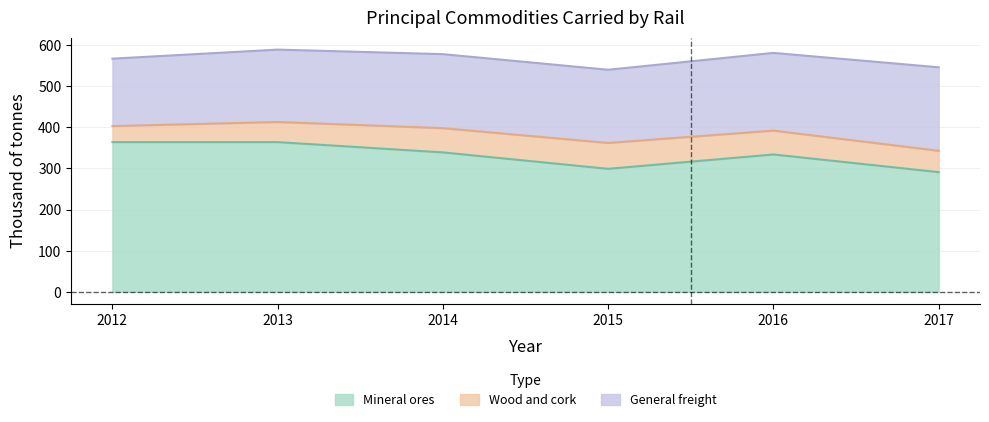

What is the sum of all General freight values?

1090